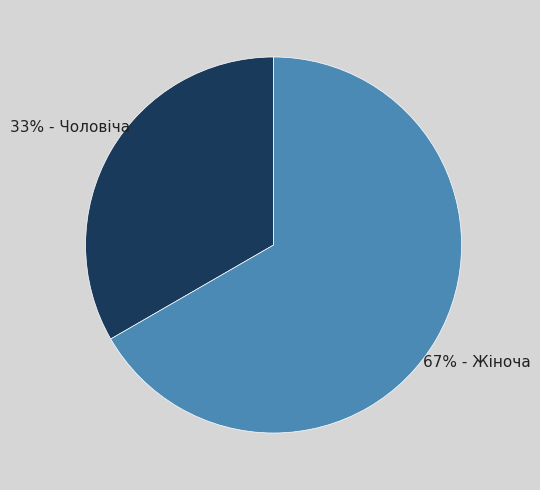

To the nearest percent, what is the average slice percentage?

50%